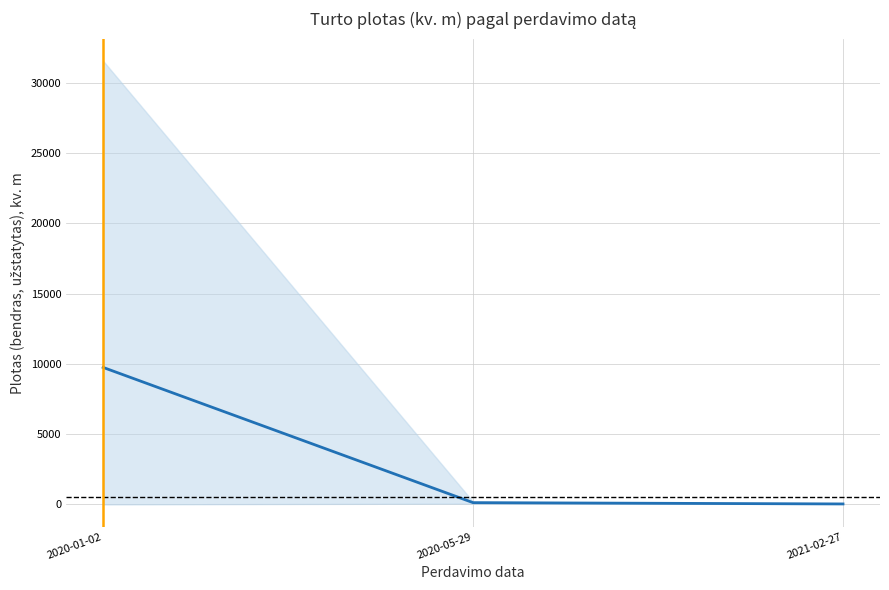

What is the average value?

3301.5